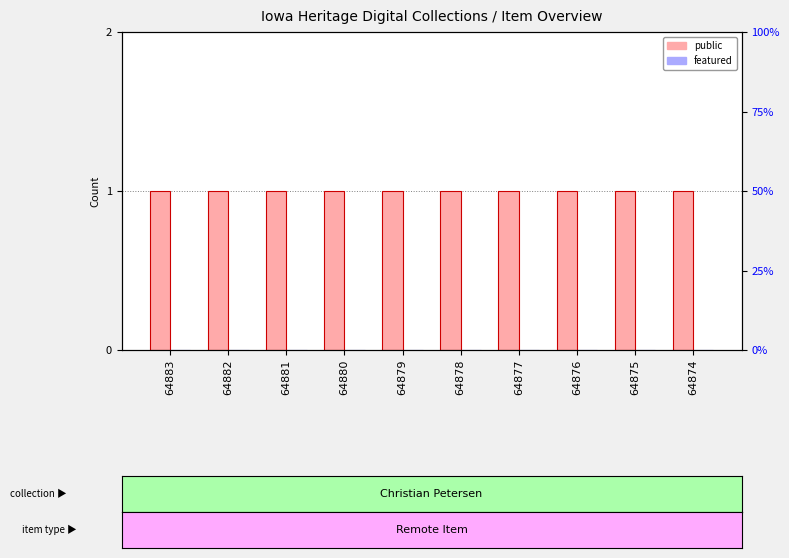

True or false: public has a value of 1 at 64881.

True